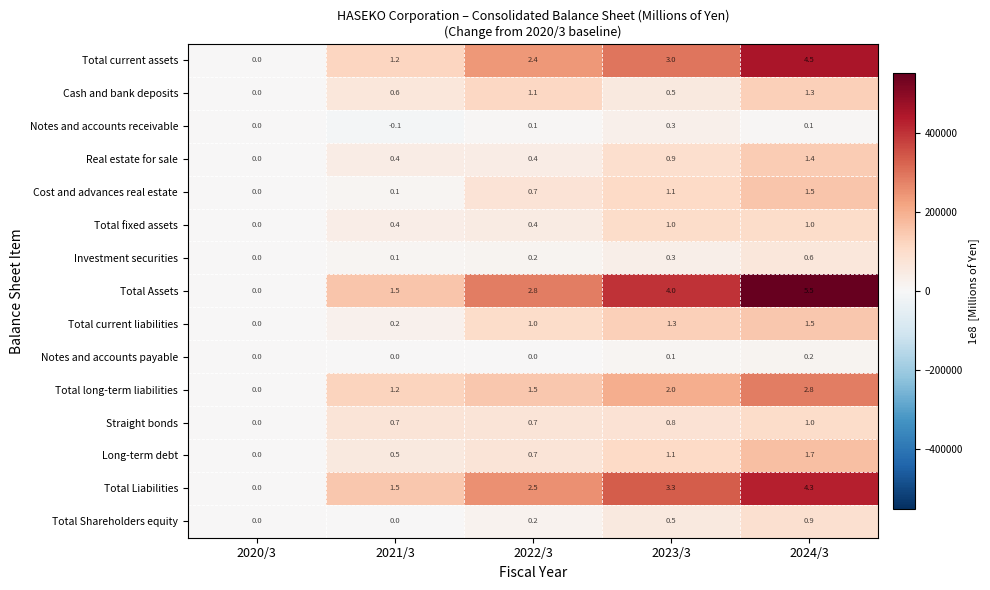

Which category has the lowest value in the Notes and accounts receivable series?

2021/3